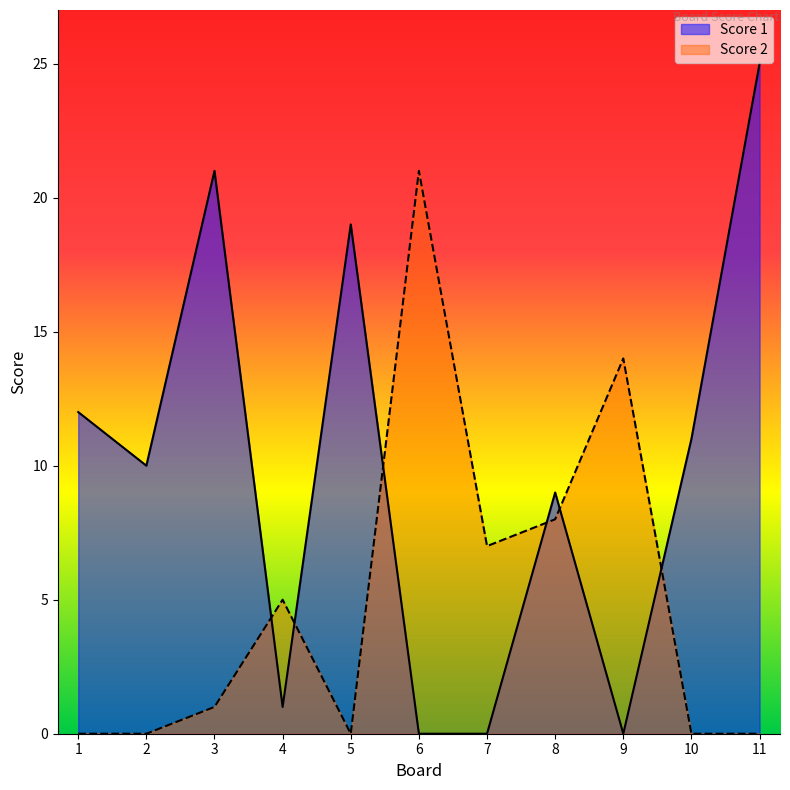

What is the difference between the maximum and minimum values in the Score 2 series?

21